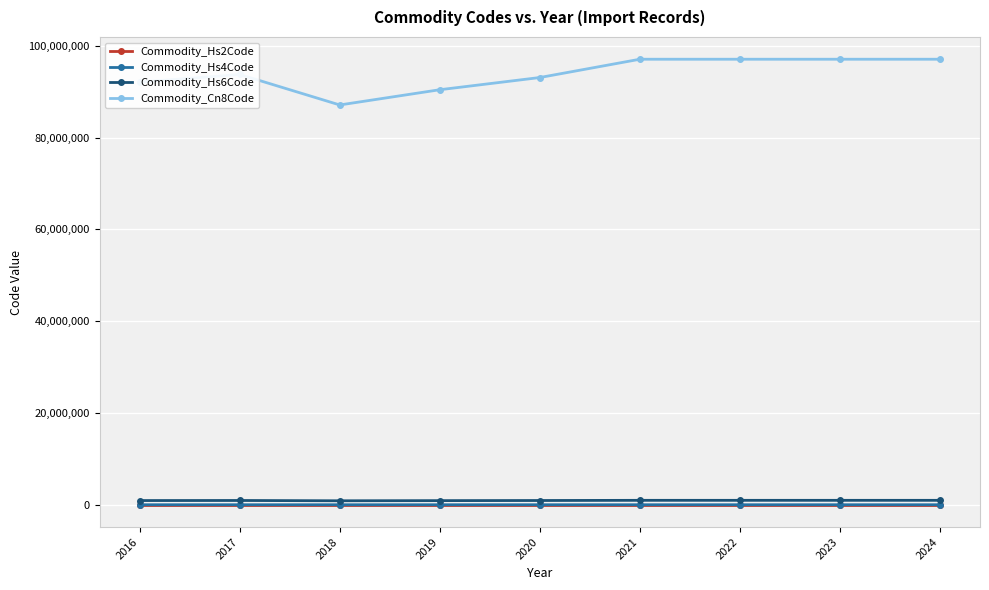

The value of Commodity_Cn8Code at 2022 is 97051000.0. True or false?

True